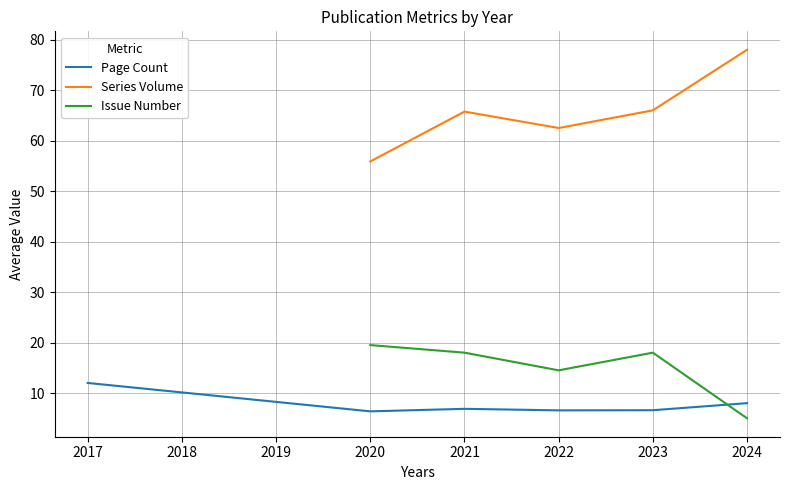

True or false: Issue Number and Page Count cross at least once.

True